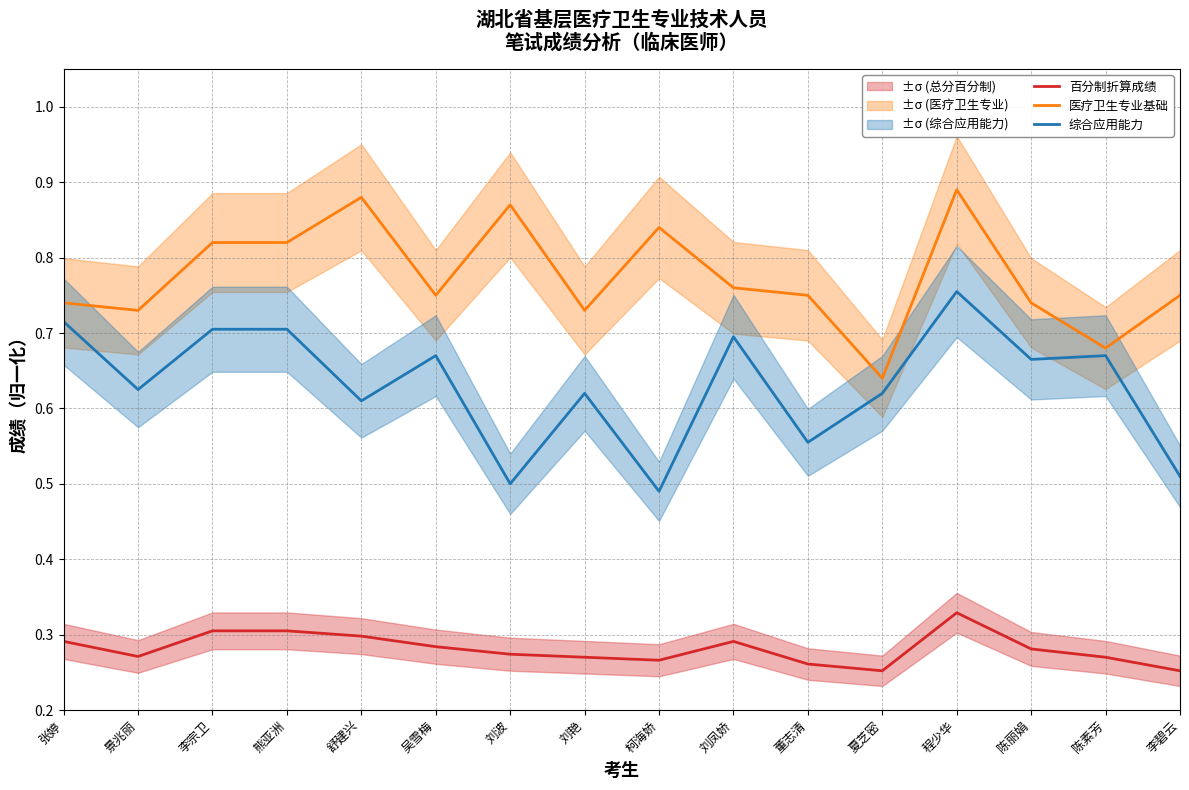

List the series in order of their peak value, lowest first.

百分制折算成绩, 综合应用能力, 医疗卫生专业基础